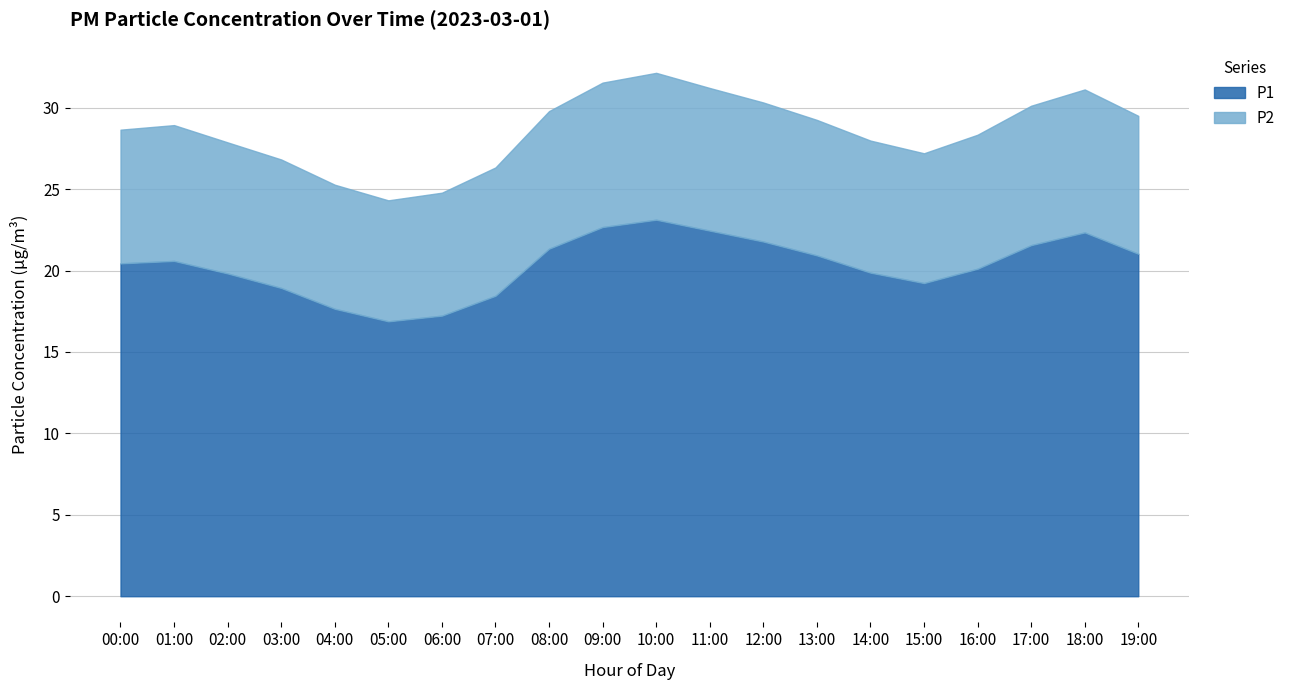

How many data points does each series have?

20